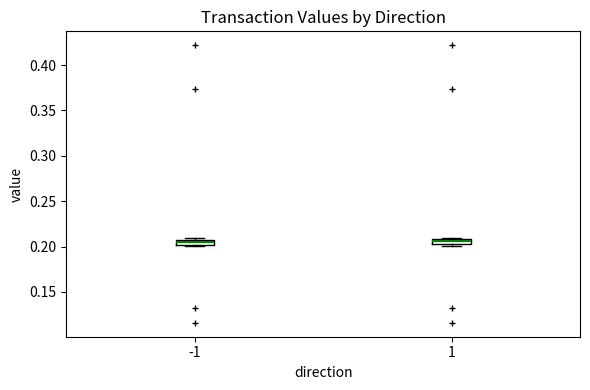

Where is the upper edge of the box at x = -1 on the y-axis? The values are not printed on the chart, so give them approximately, as read against the axis.

0.205